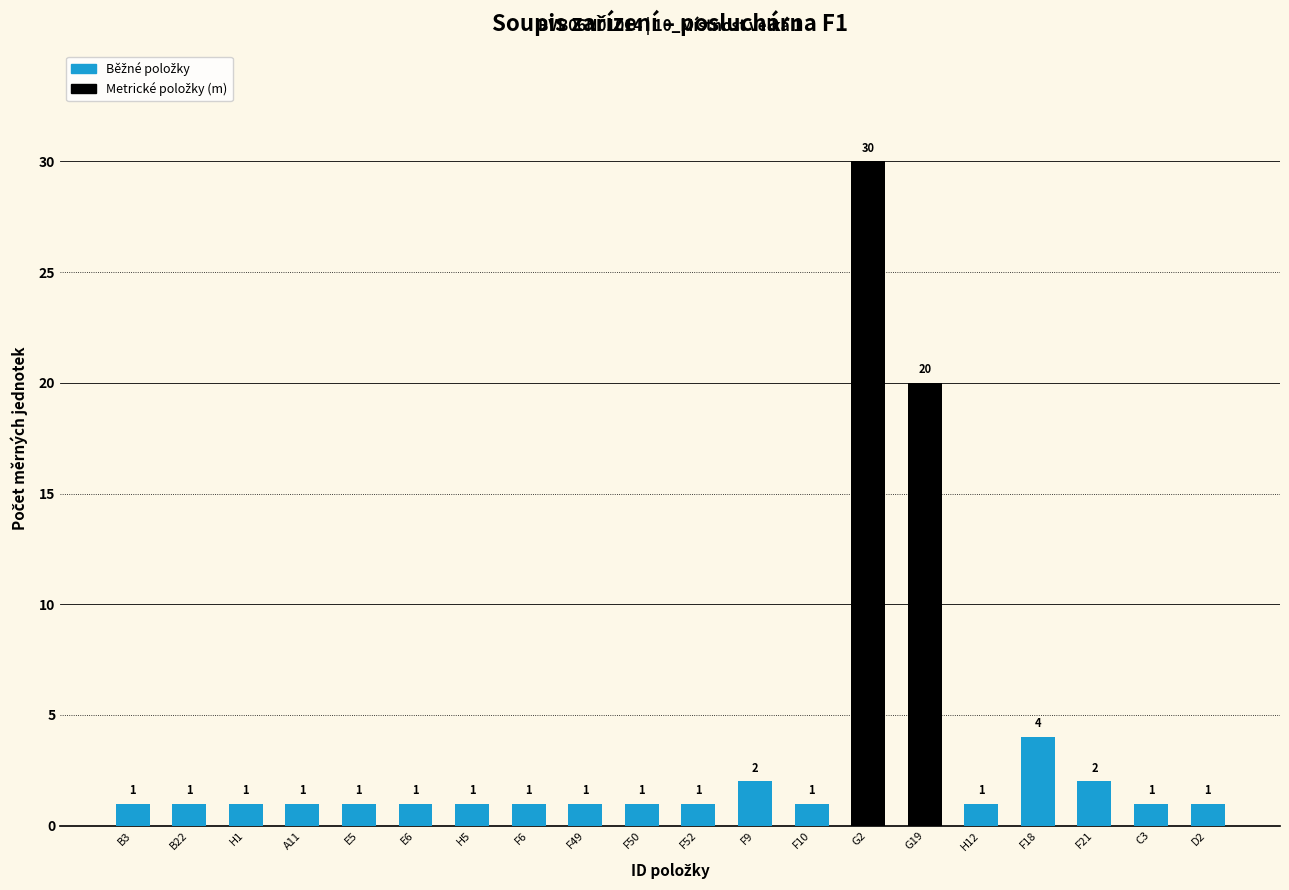

Count the number of values greater than 1.

5